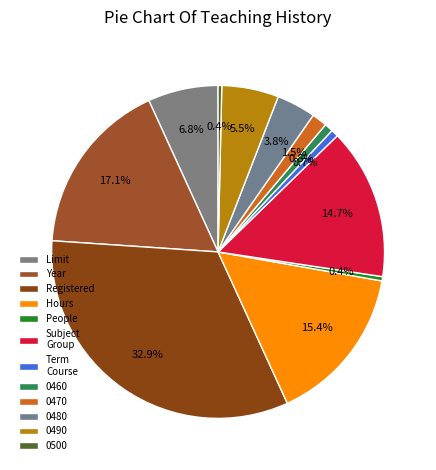

What is the largest slice in the pie chart?

Registered